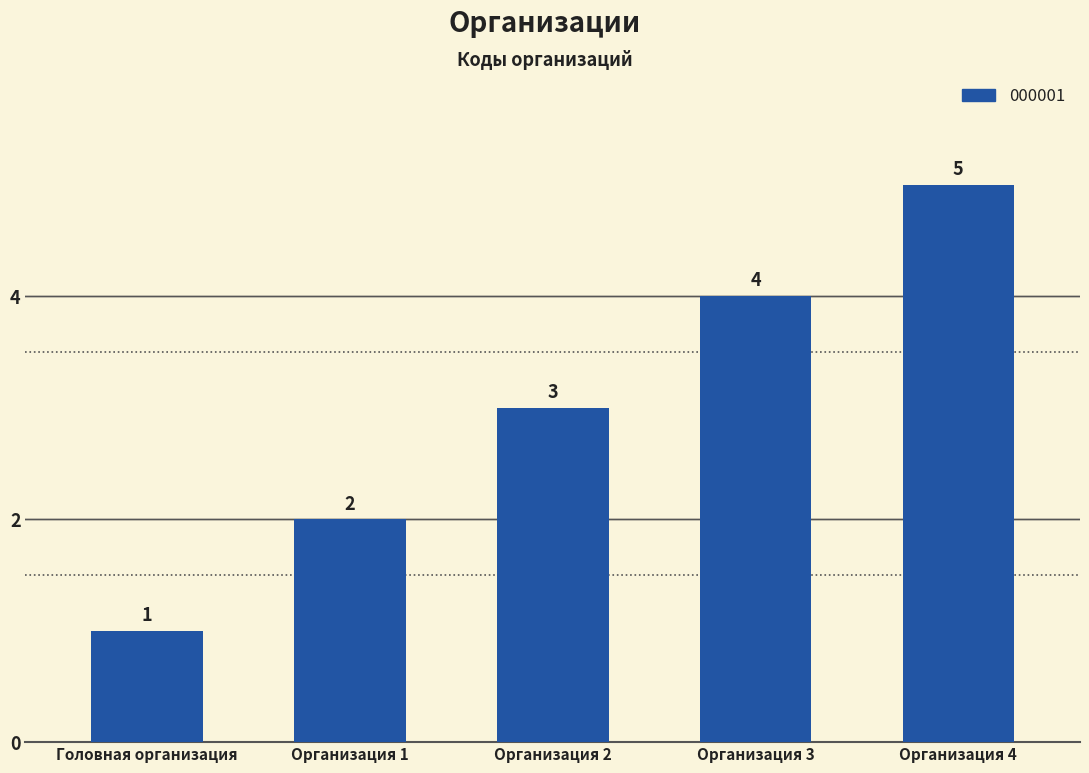

Rank the categories by value from lowest to highest.

Головная организация, Организация 1, Организация 2, Организация 3, Организация 4